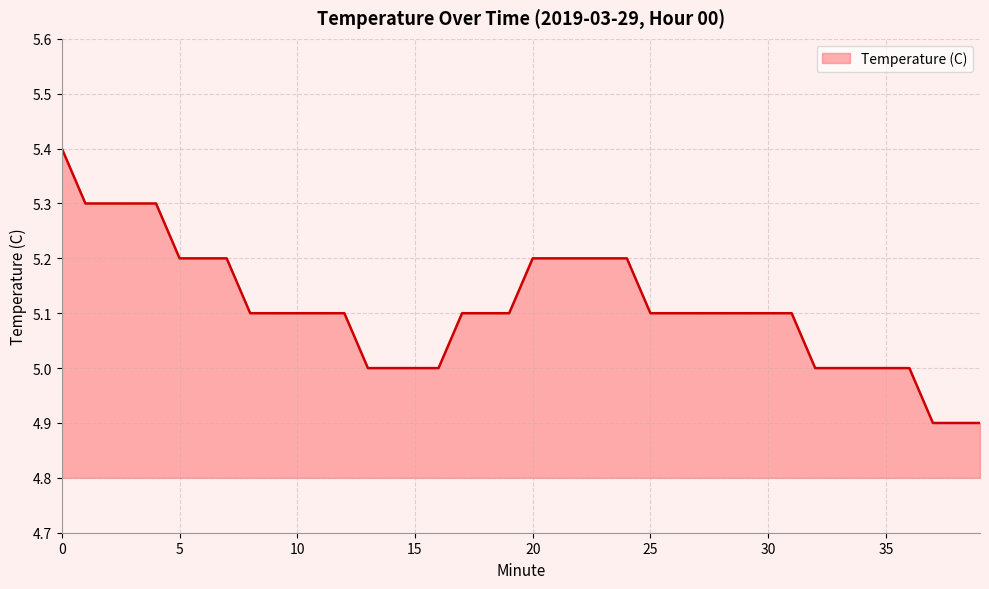

What is the greatest value displayed?

5.4